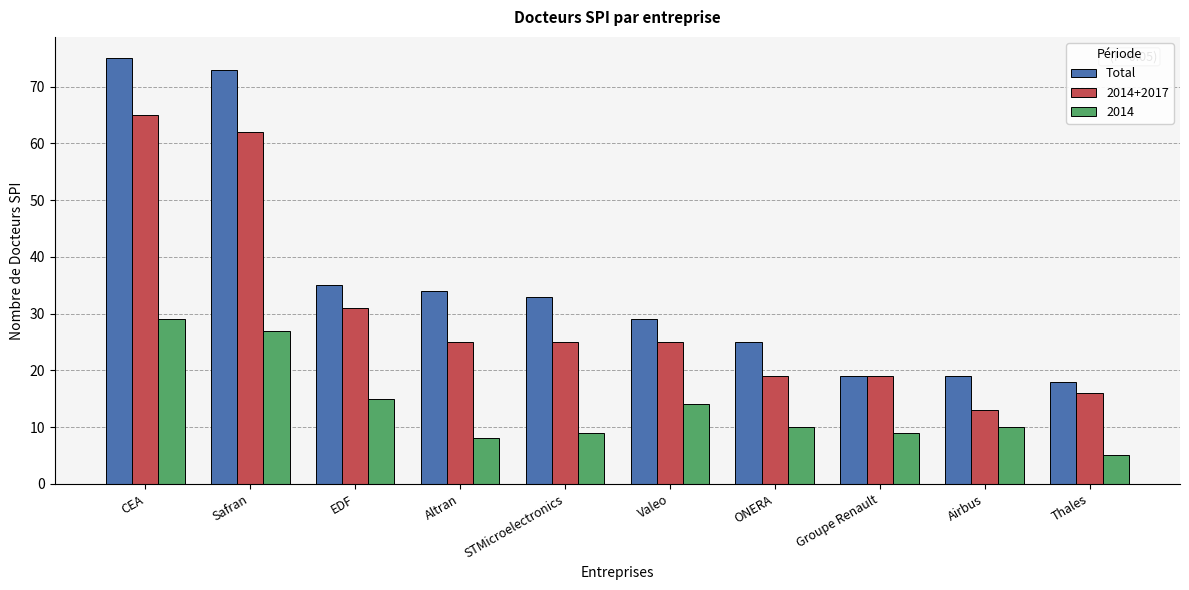

Reading right to left, transcribe all the data shown in this chart.

Total: 18	19	19	25	29	33	34	35	73	75
2014+2017: 16	13	19	19	25	25	25	31	62	65
2014: 5	10	9	10	14	9	8	15	27	29